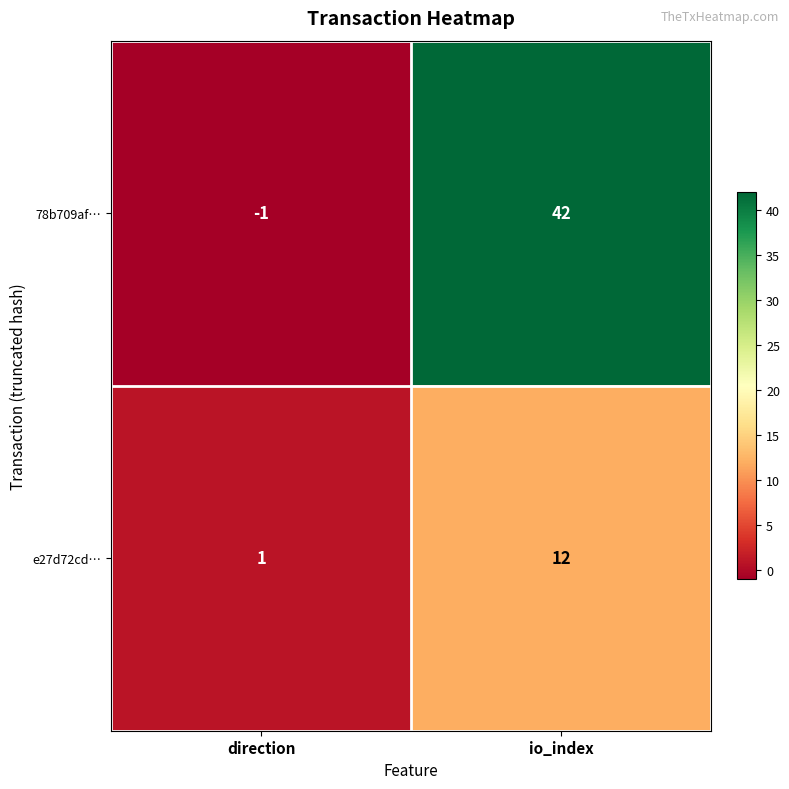

What is the difference between the maximum and minimum values in the e27d72cd… series?

11